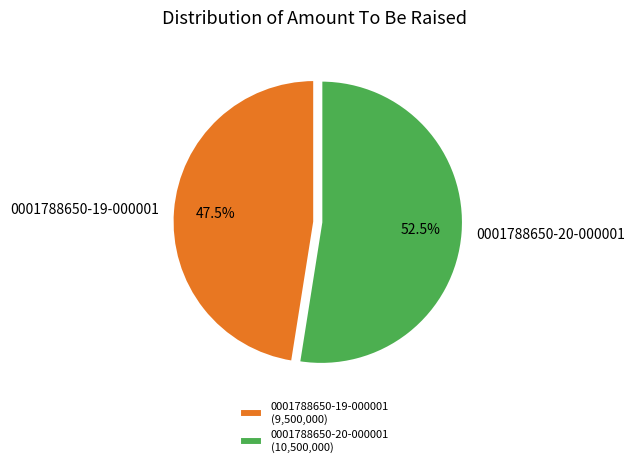

How many segments does this pie chart have?

2